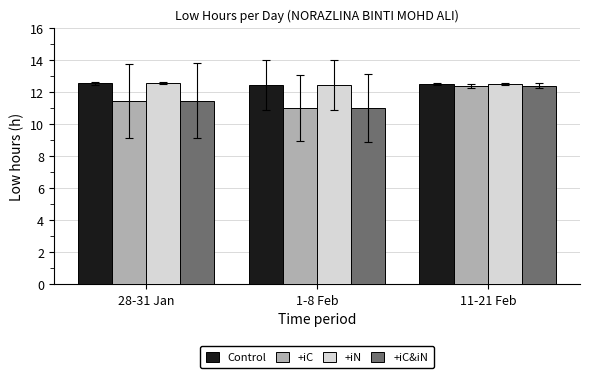

How many bars are there in total?

12